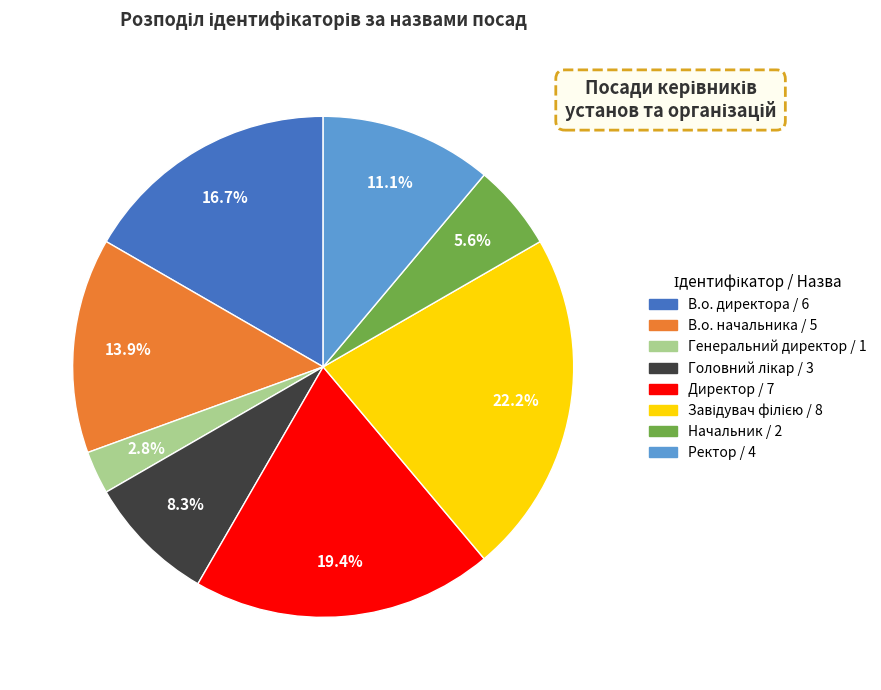

How many segments does this pie chart have?

8